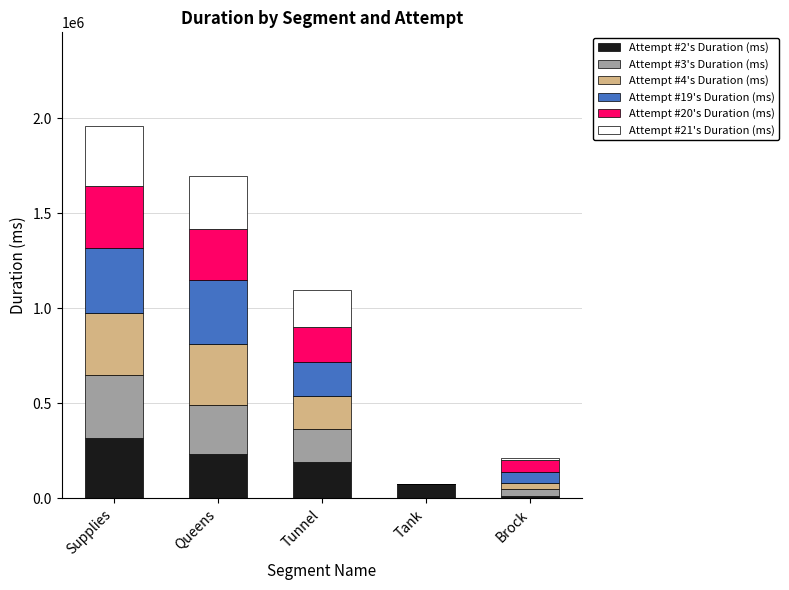

Count the number of categories in the chart.

5